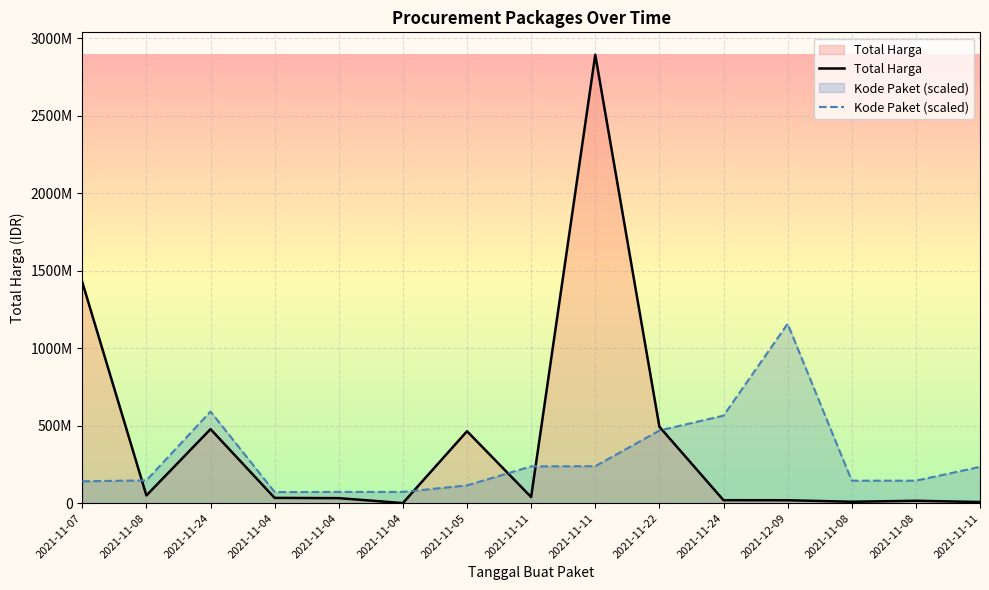

What is the smallest value displayed?

577875.0